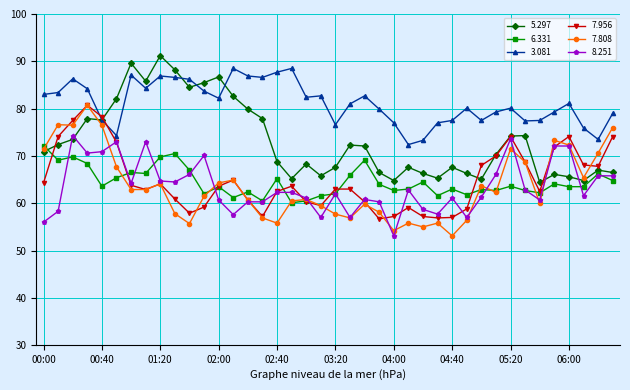

What is the minimum value shown in the chart?

53.1